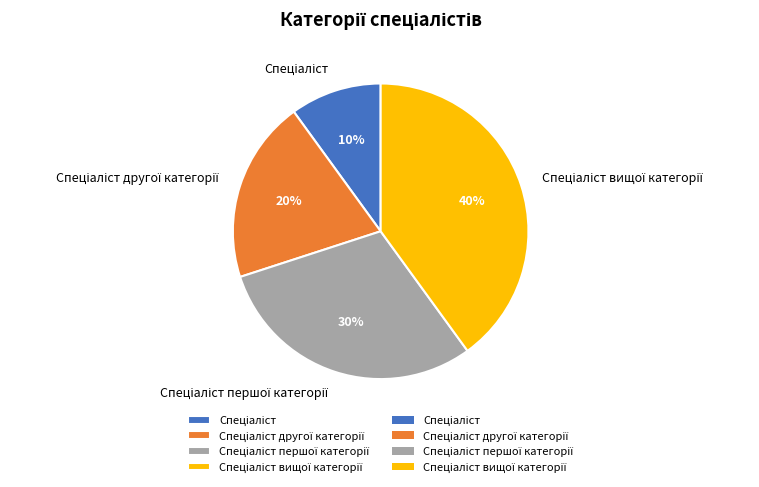

Is there a majority slice in this chart?

No